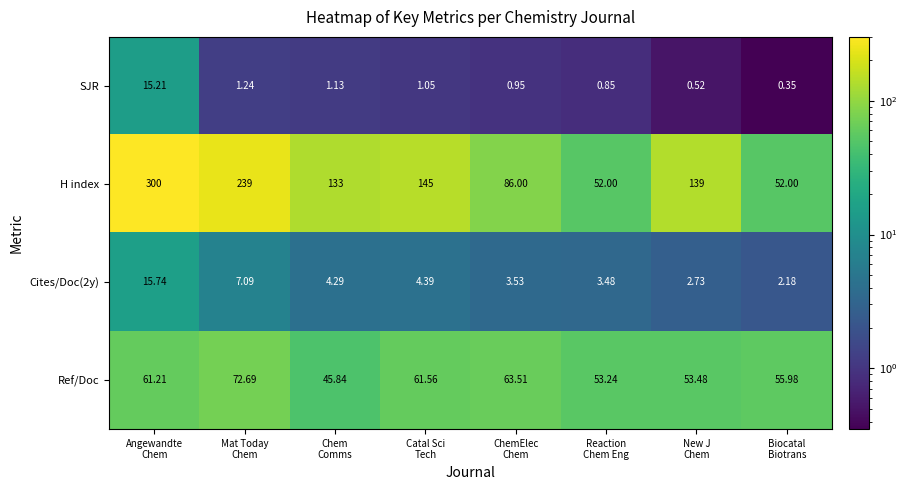

Which series has the largest total across all categories?

H index